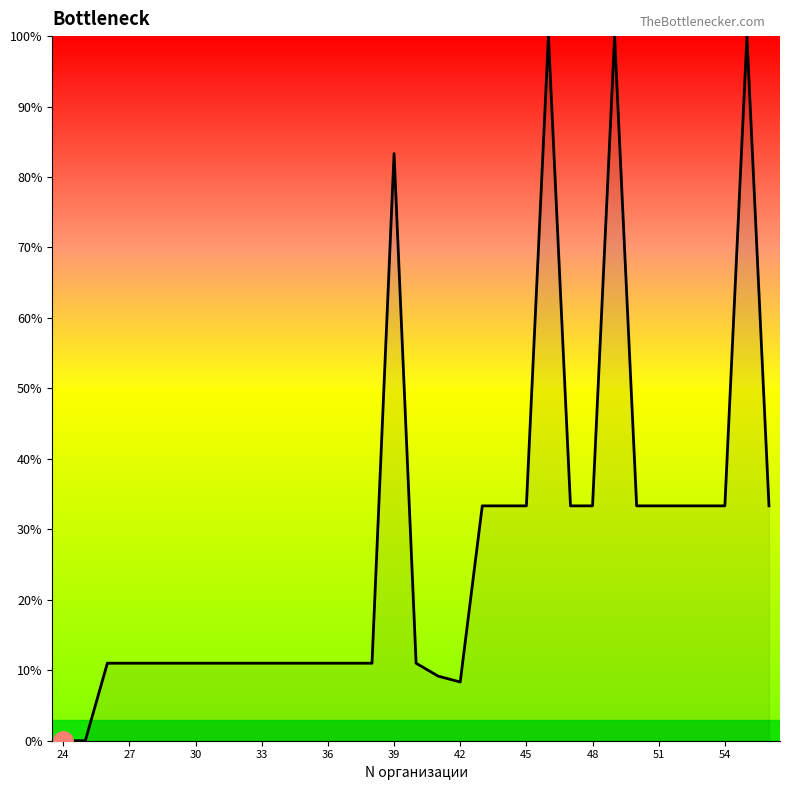

What is the greatest value displayed?

100.0